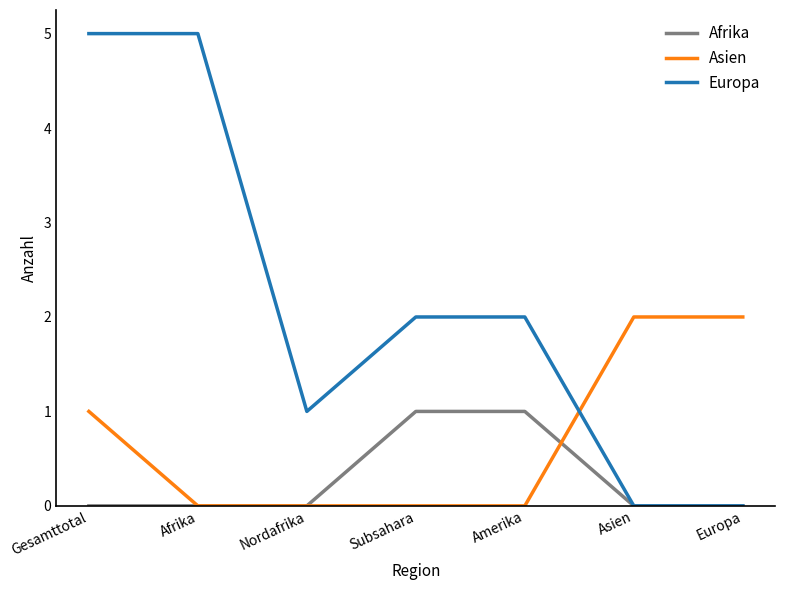

How many lines are shown in the chart?

3